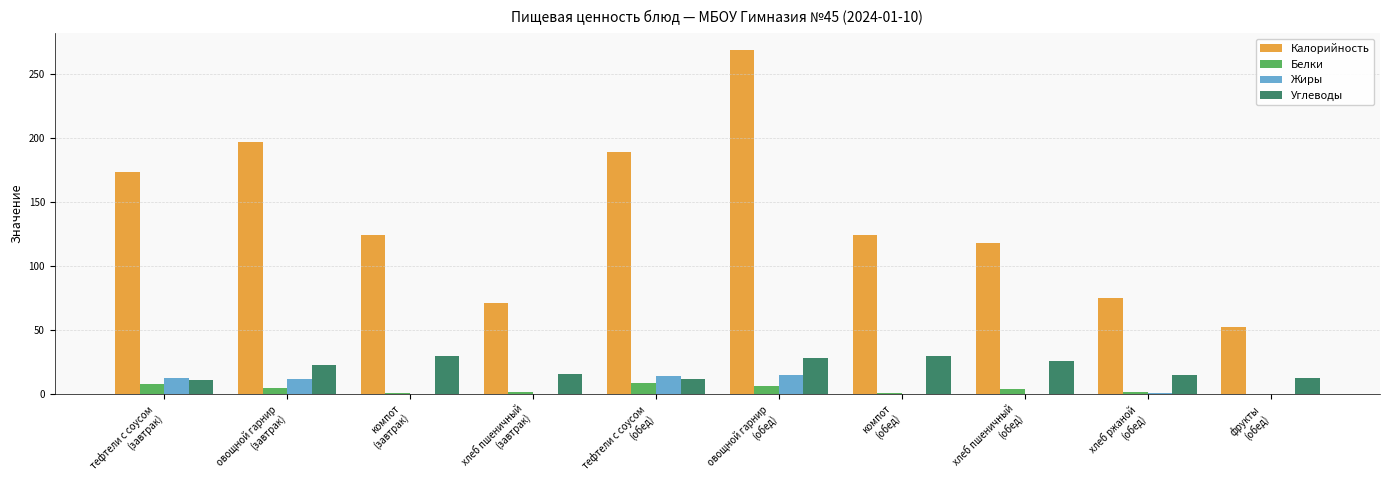

Which series has the largest total across all categories?

Калорийность